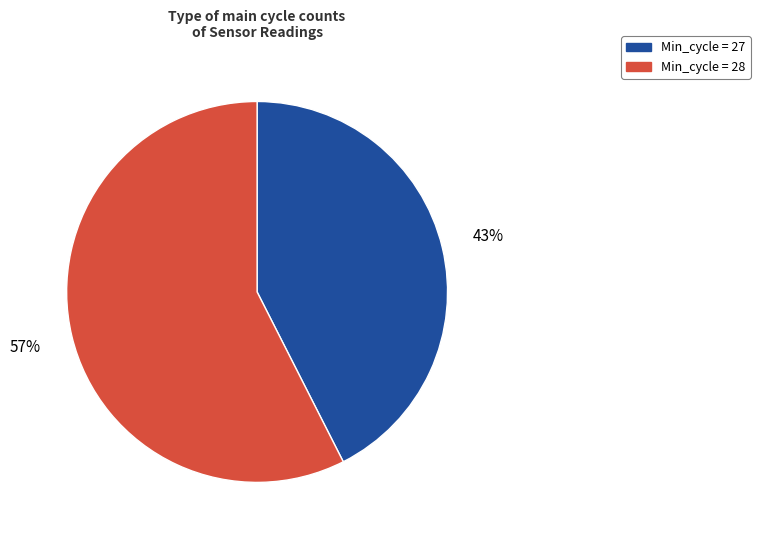

Does any single category account for the majority?

Yes